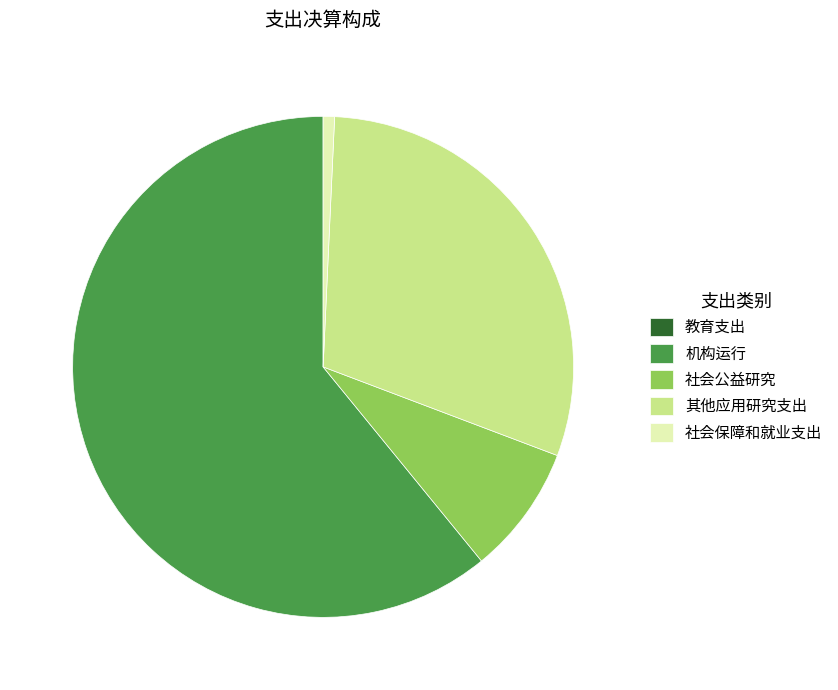

Does any single category account for the majority?

Yes